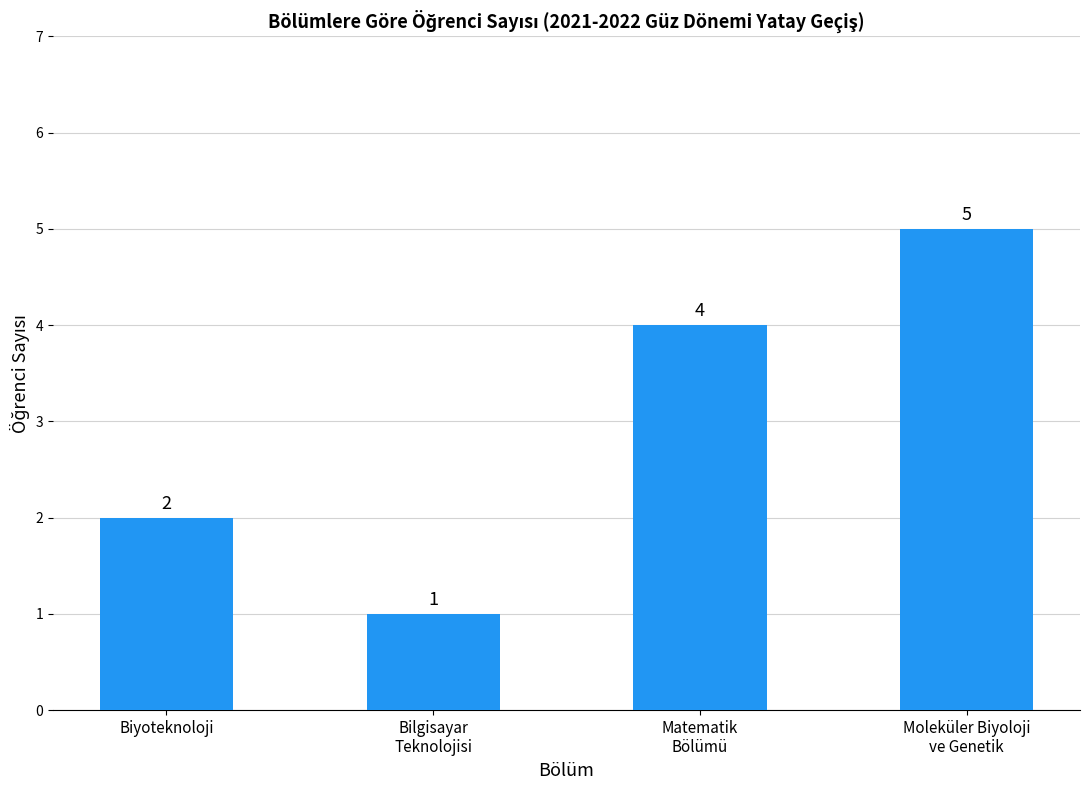

The value at Biyoteknoloji is 1. True or false?

False